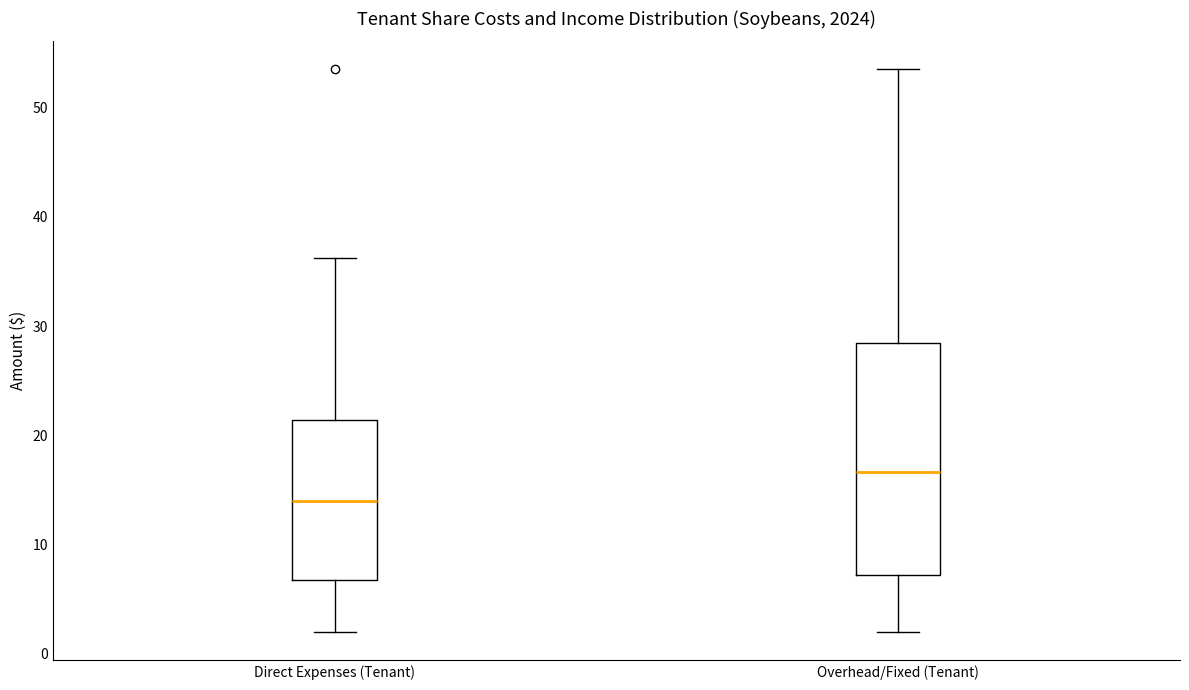

Reading left to right, transcribe this box plot: for each box, give where its median line is, the range the box spans, and where its two whiskers end, as read against the y-axis. The values are not printed on the chart, so give them approximately, as read against the axis.

Direct Expenses (Tenant): median 14, box 7 to 21, whiskers 2 to 36
Overhead/Fixed (Tenant): median 17, box 7 to 28, whiskers 2 to 54